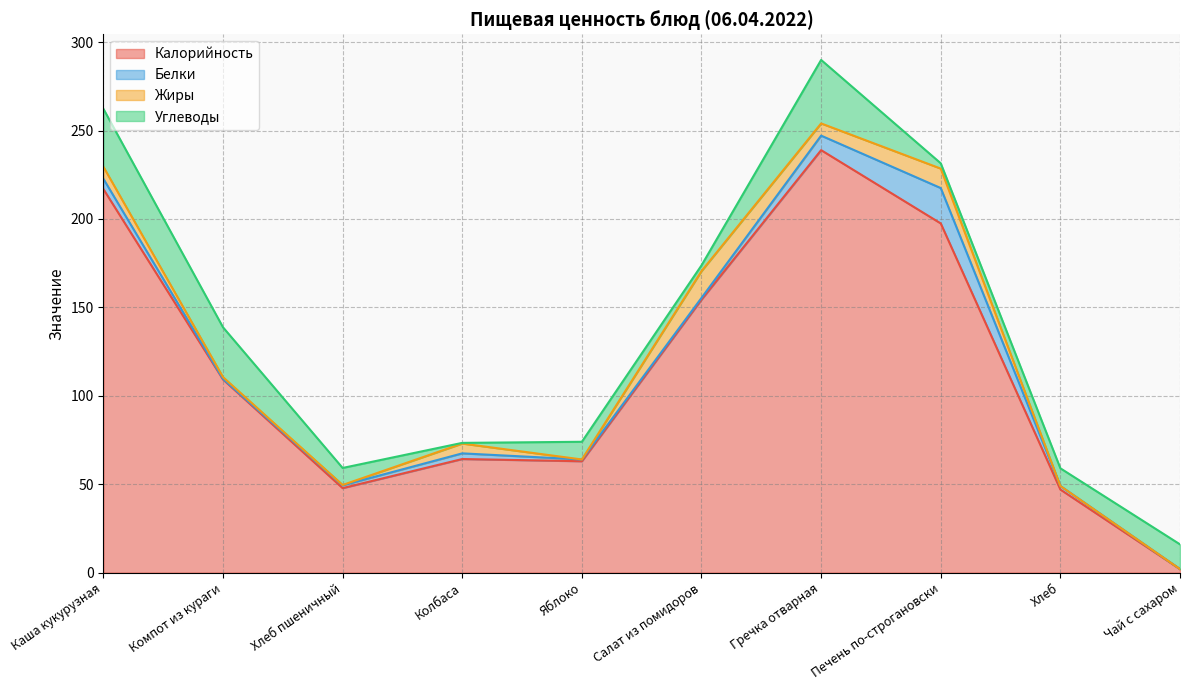

Reading left to right, transcribe all the data shown in this chart.

Калорийность: Каша кукурузная=216.9	Компот из кураги=109.2	Хлеб пшеничный=47.8	Колбаса=64.2	Яблоко=63.0	Салат из помидоров=154.4	Гречка отварная=238.9	Печень по-строгановски=197.5	Хлеб=47.0	Чай с сахаром=2.0
Белки: Каша кукурузная=5.8	Компот из кураги=0.3	Хлеб пшеничный=1.6	Колбаса=3.2	Яблоко=1.0	Салат из помидоров=1.0	Гречка отварная=8.2	Печень по-строгановски=20.0	Хлеб=2.0	Чай с сахаром=0.0
Жиры: Каша кукурузная=6.8	Компот из кураги=1.0	Хлеб пшеничный=0.2	Колбаса=5.5	Яблоко=0.0	Салат из помидоров=15.2	Гречка отварная=6.9	Печень по-строгановски=11.0	Хлеб=0.0	Чай с сахаром=0.0
Углеводы: Каша кукурузная=32.8	Компот из кураги=28.2	Хлеб пшеничный=9.6	Колбаса=0.4	Яблоко=10.0	Салат из помидоров=3.2	Гречка отварная=35.9	Печень по-строгановски=3.0	Хлеб=10.0	Чай с сахаром=14.0